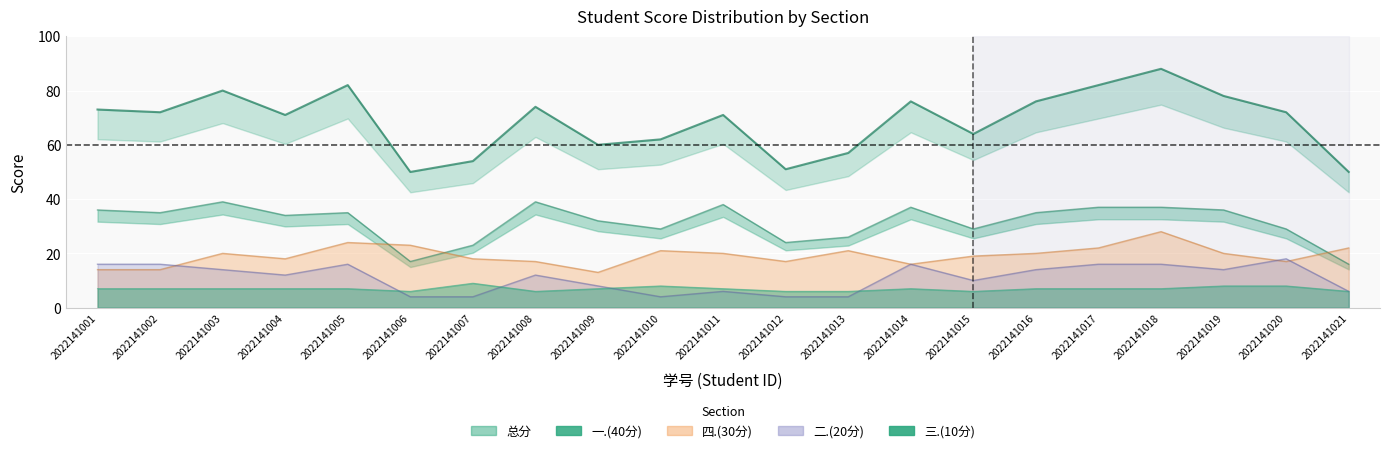

What is the difference between the 总分 values at 2022141015 and 2022141008?

10